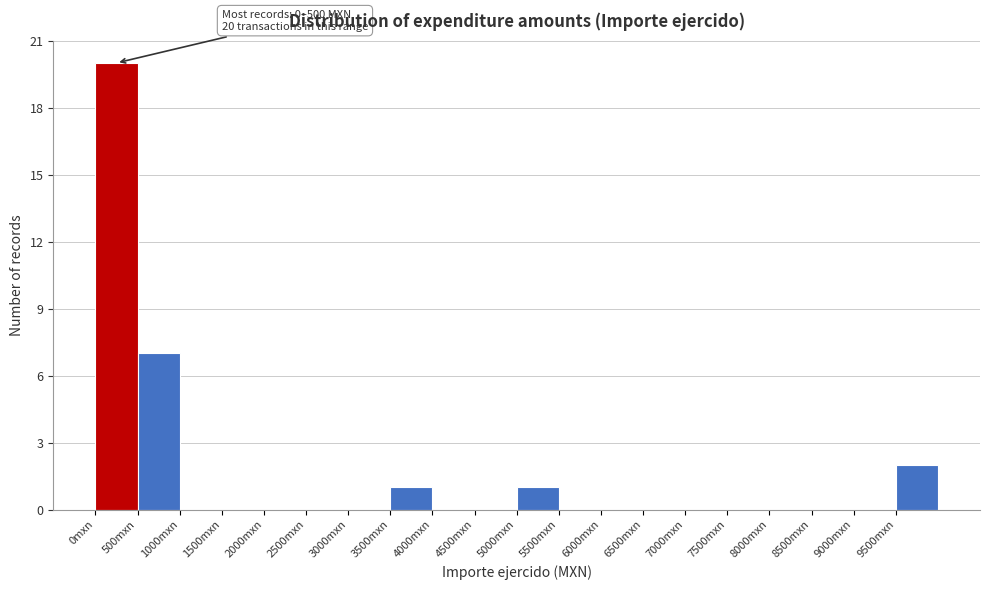

Which range on the x-axis has the tallest bar?

0 to 500